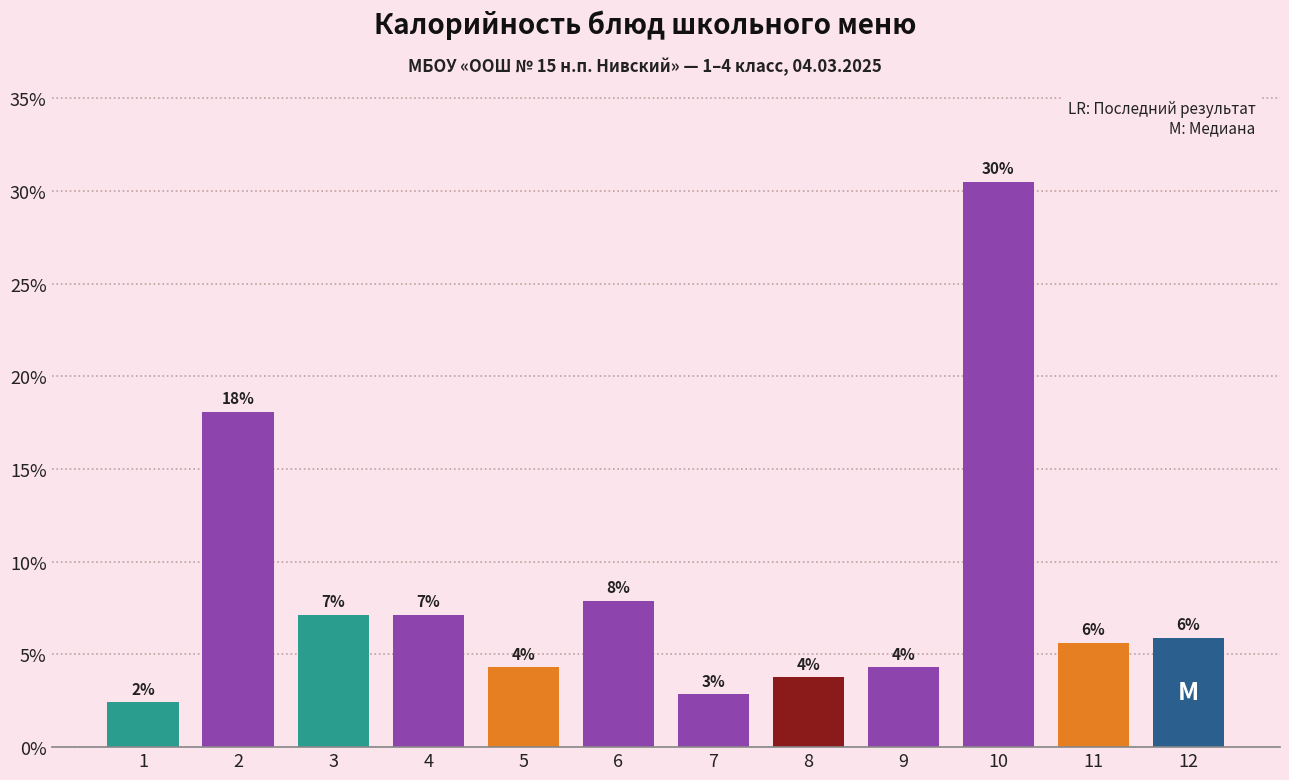

How many bars are there in total?

12